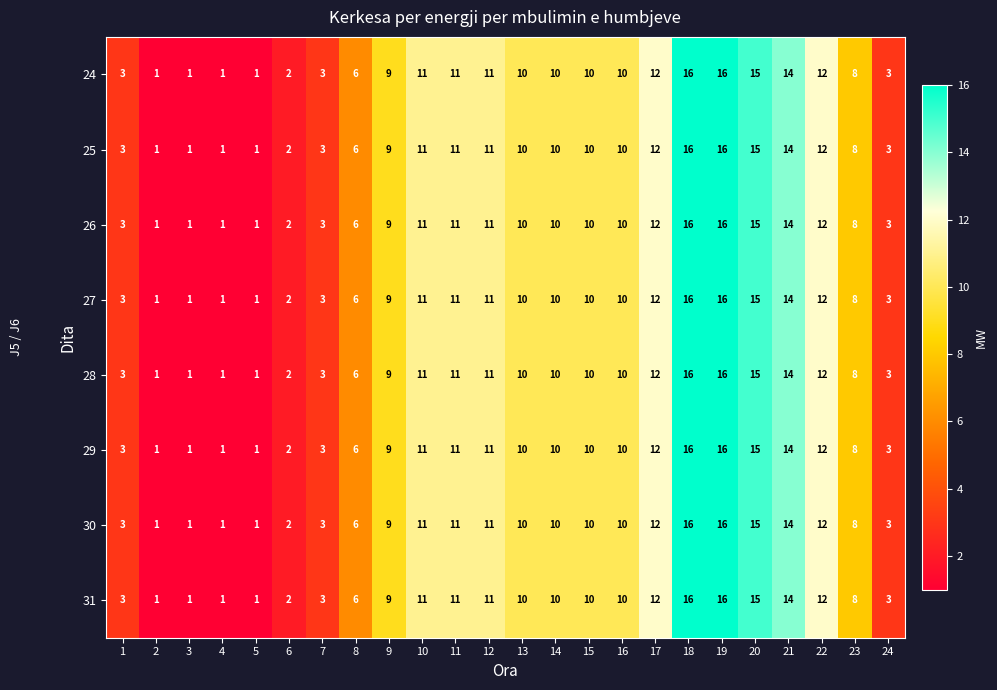

What is the total value across all series at 20?

120